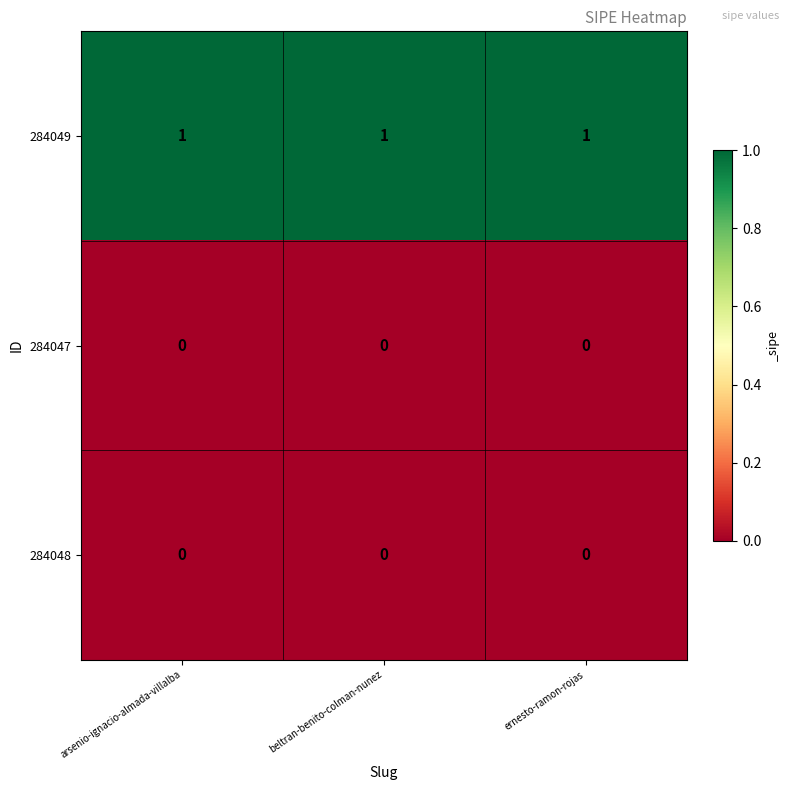

Which series has the largest total across all categories?

284049